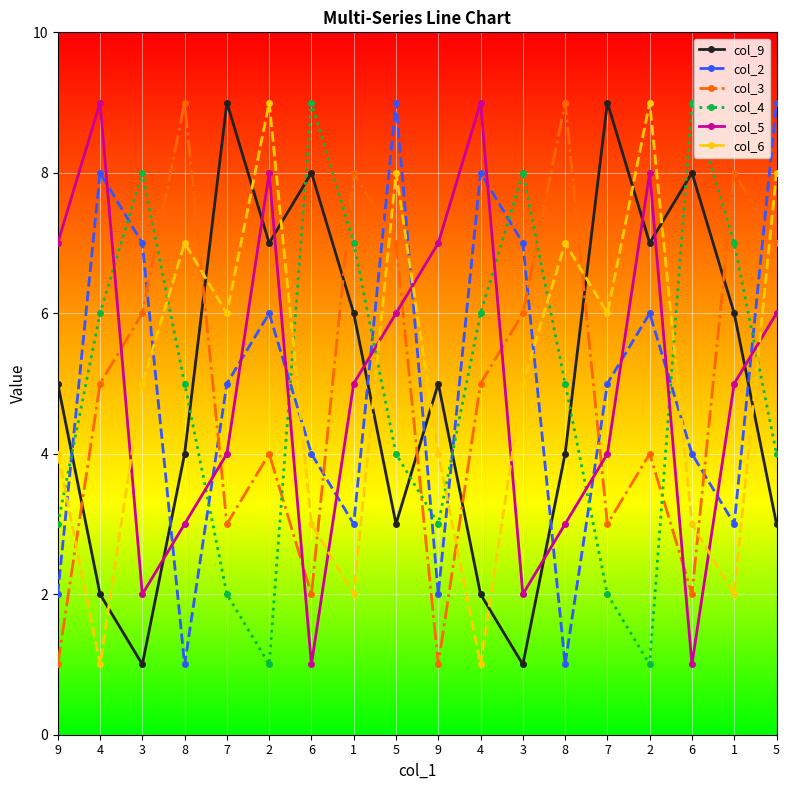

List the labels in order of col_9 value, largest first.

7, 7, 6, 6, 2, 2, 1, 1, 9, 9, 8, 8, 5, 5, 4, 4, 3, 3